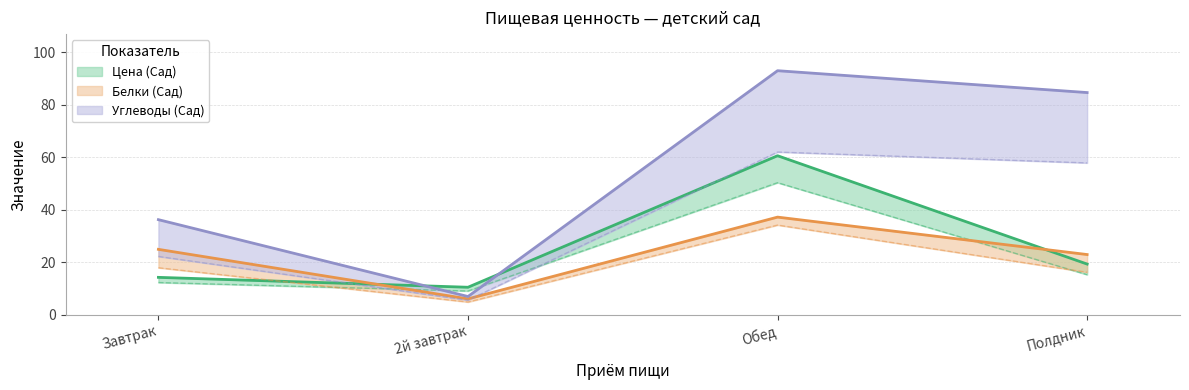

True or false: Углеводы (Сад) and Белки (Сад) intersect in this chart.

False